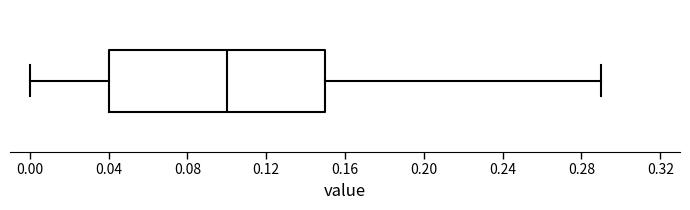

Read this box plot against the x-axis: the position of the median line, the range covered by the box, and the ends of both whiskers. The values are not printed on the chart, so give them approximately, as read against the axis.

median 0.10, box 0.04 to 0.15, whiskers 0.00 to 0.29